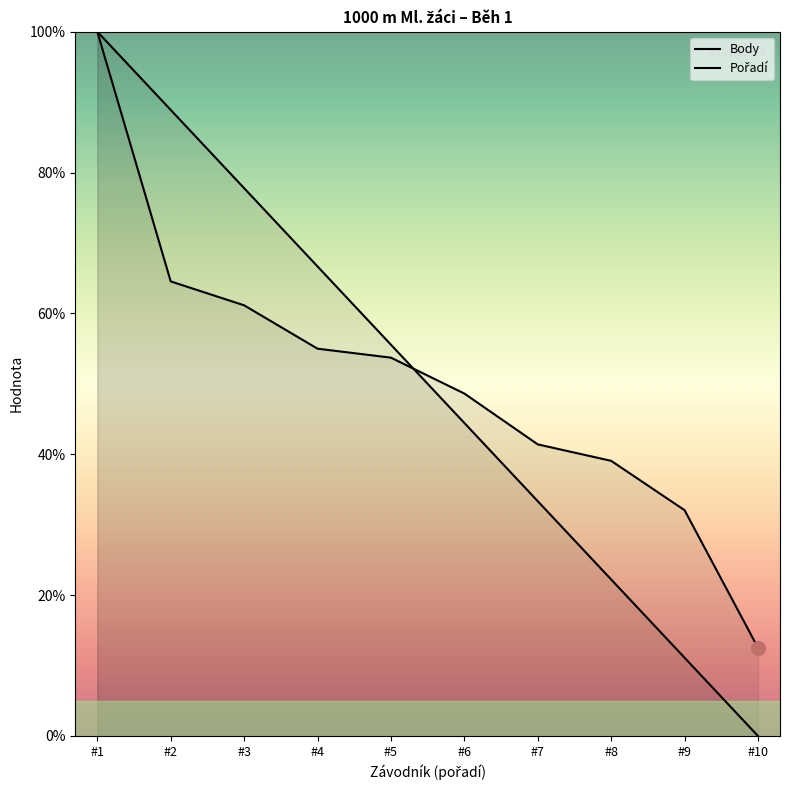

How many lines are shown in the chart?

2